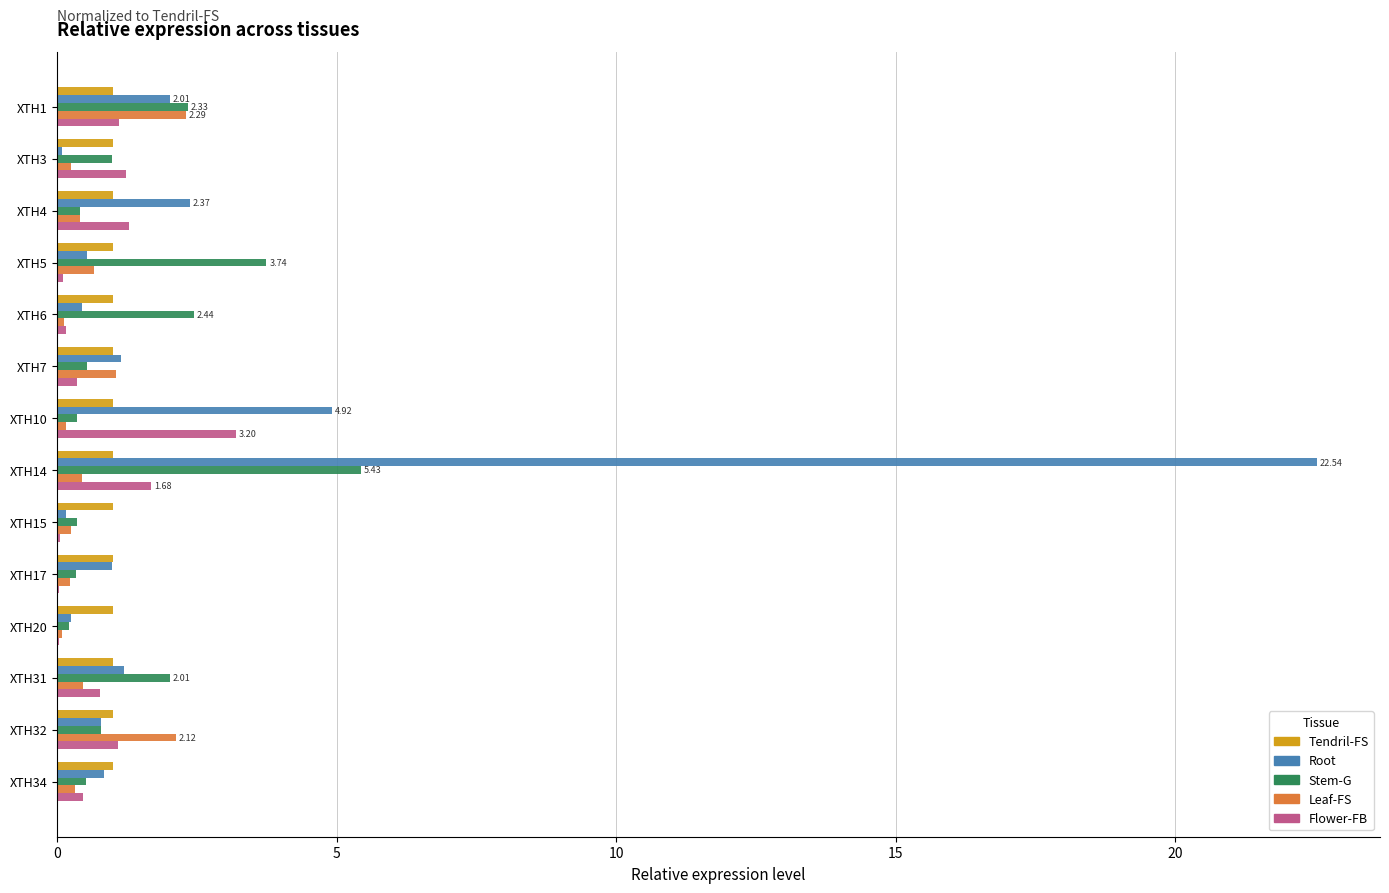

Between XTH1 and XTH15, which series saw the biggest shift?

Leaf-FS